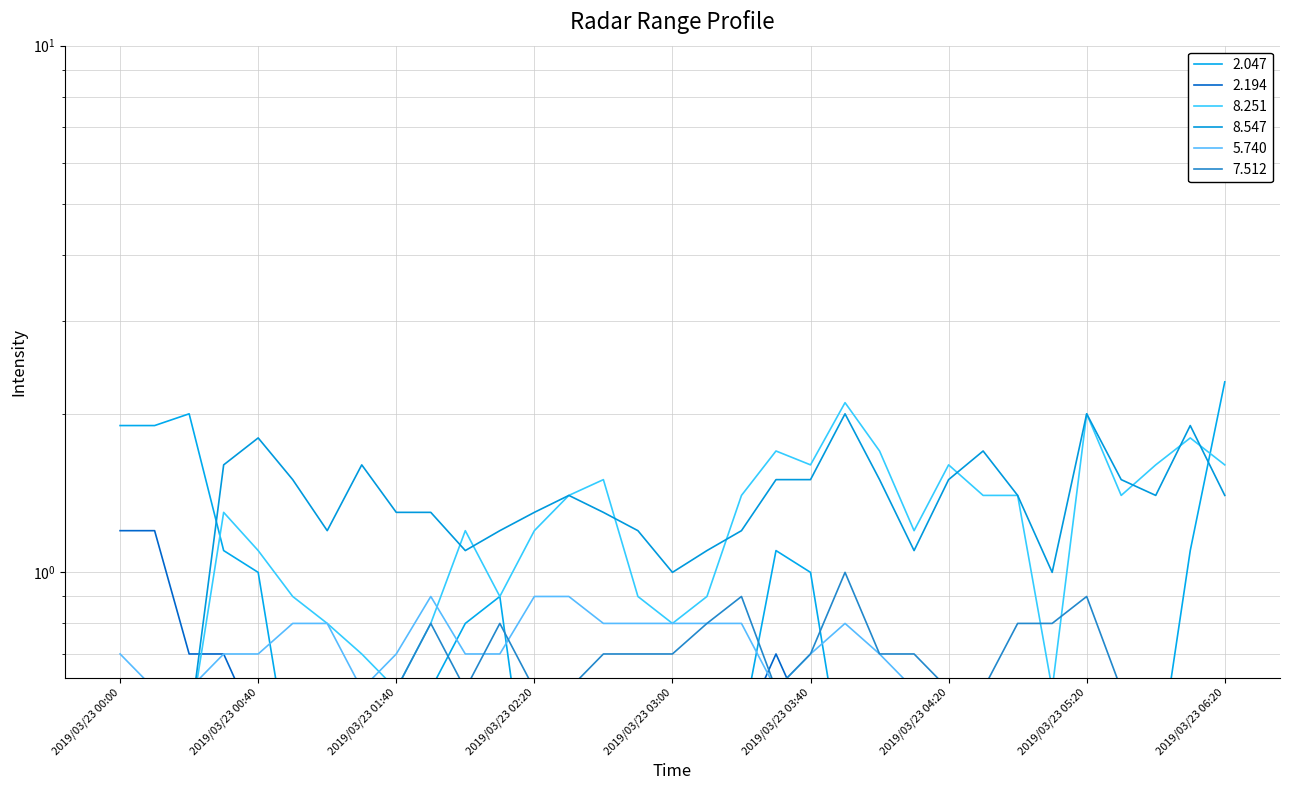

True or false: 5.740 has a value of 0.9 at 2019/03/23 02:20.

True